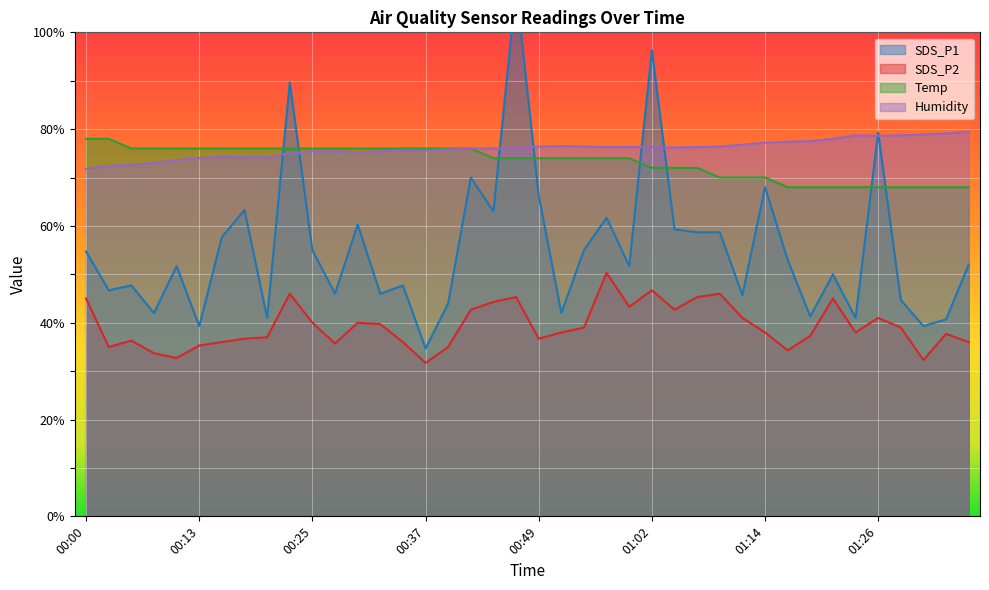

Count the Temp values in the range 70 to 76.

29